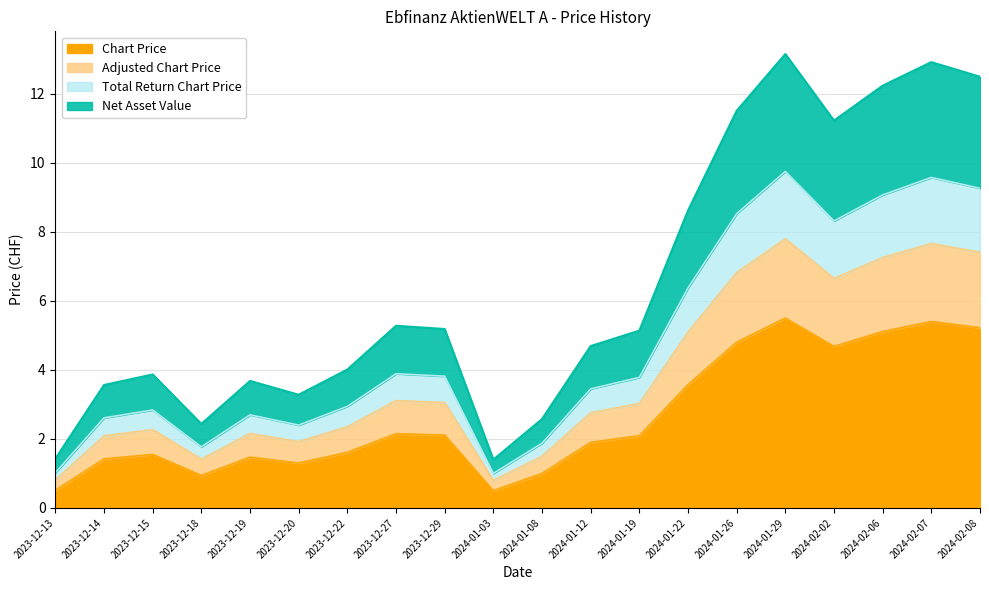

Rank the series by their maximum value, from lowest to highest.

Chart Price, Adjusted Chart Price, Total Return Chart Price, Net Asset Value